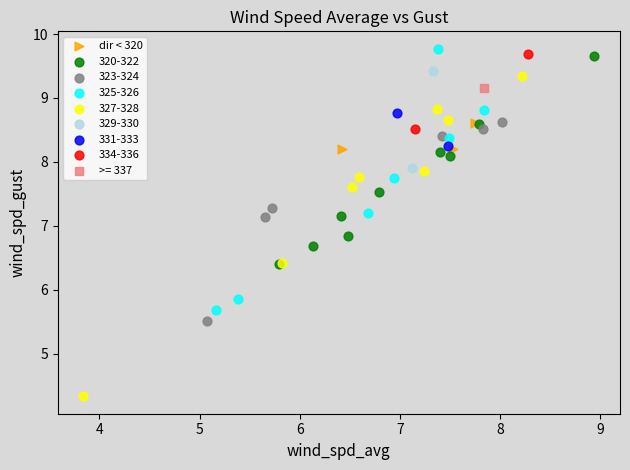

What are all the series names shown in the legend?

dir < 320, 320-322, 323-324, 325-326, 327-328, 329-330, 331-333, 334-336, >= 337